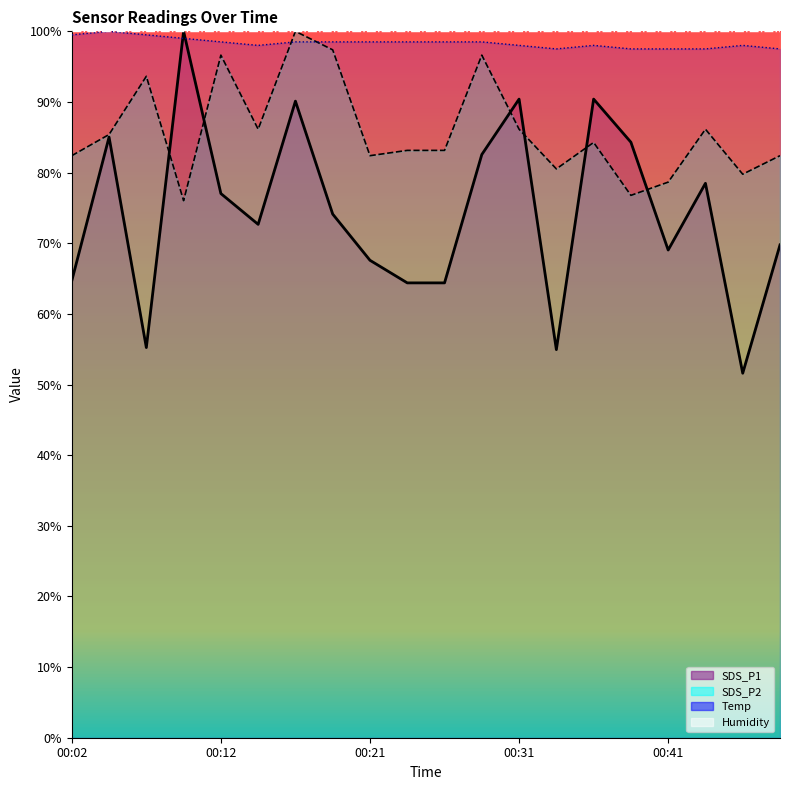

What is the total value across all series at 00:02?

346.6